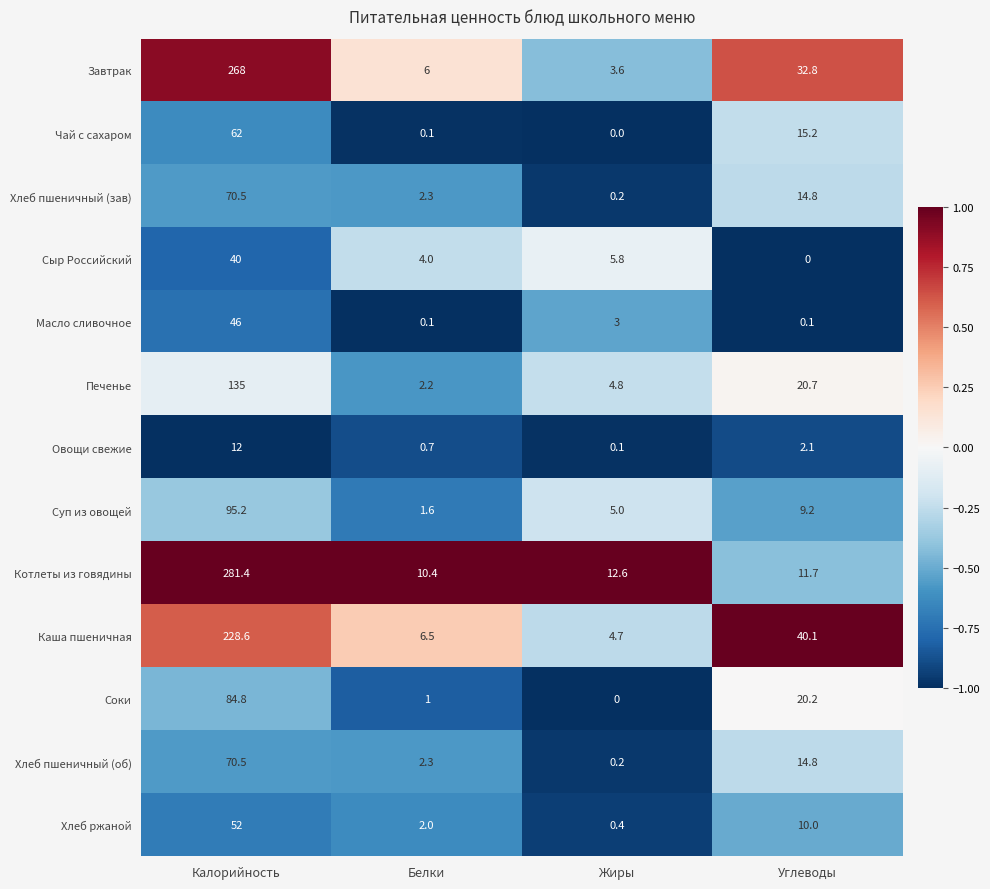

What is the total value across all series at Белки?

39.2